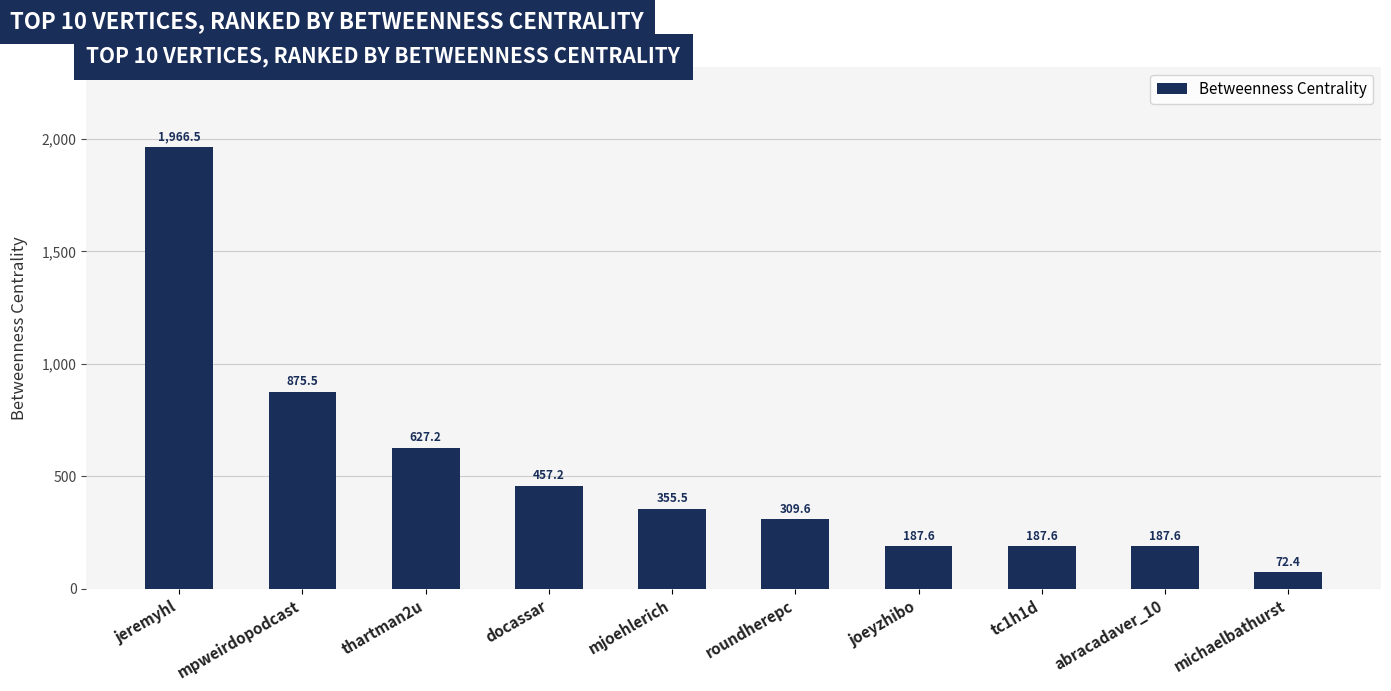

What is the difference between the second highest and second lowest values?

687.8